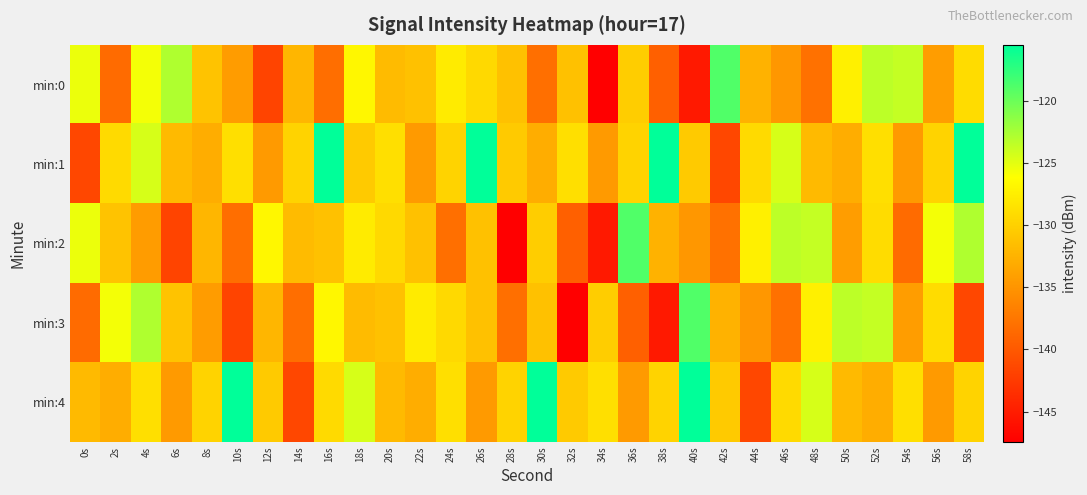

What is the total value across all series at 36s?

-652.9